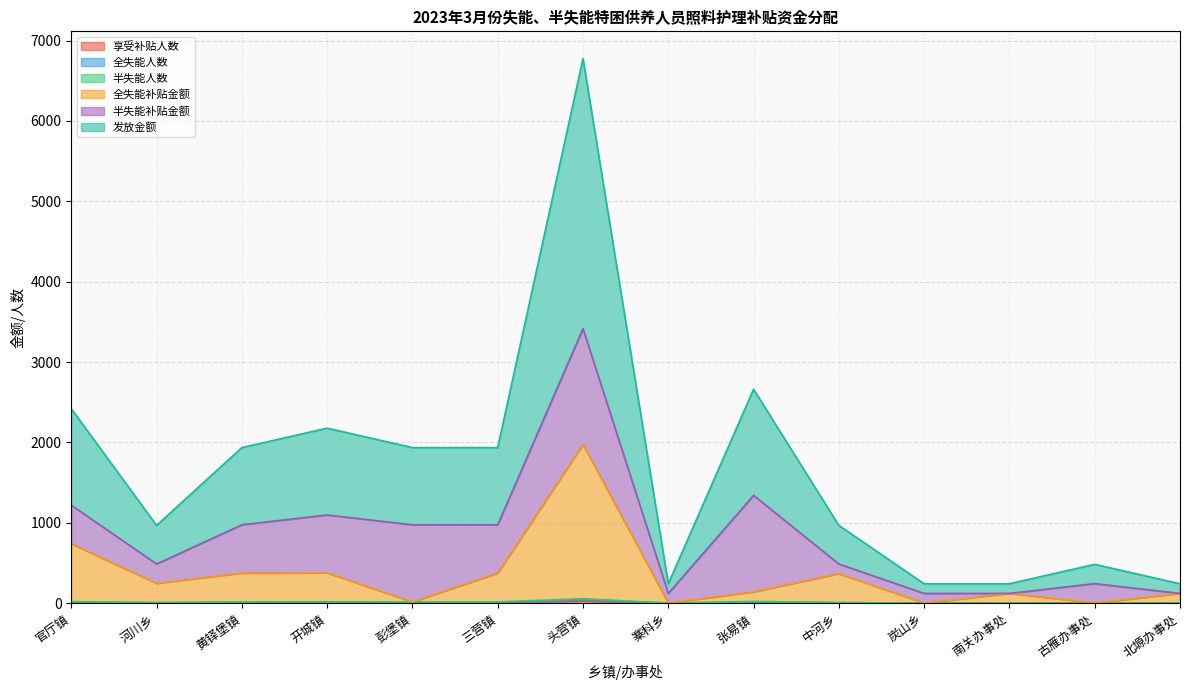

Which category has the lowest value in the 发放金额 series?

寨科乡